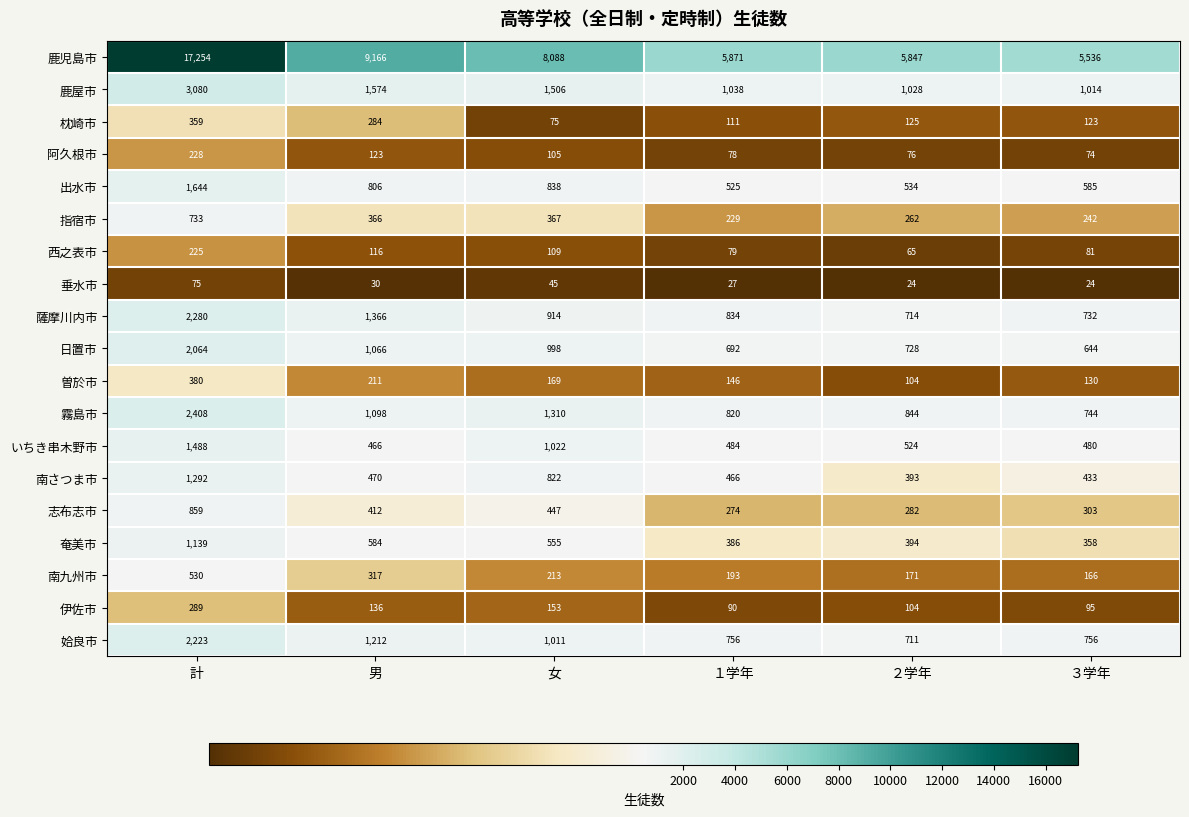

Which category has the highest value in the 南さつま市 series?

計